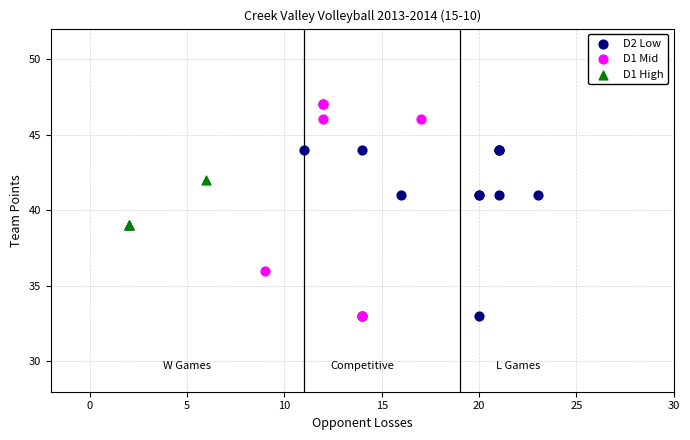

Which series contains the highest Y value?

D1 Mid